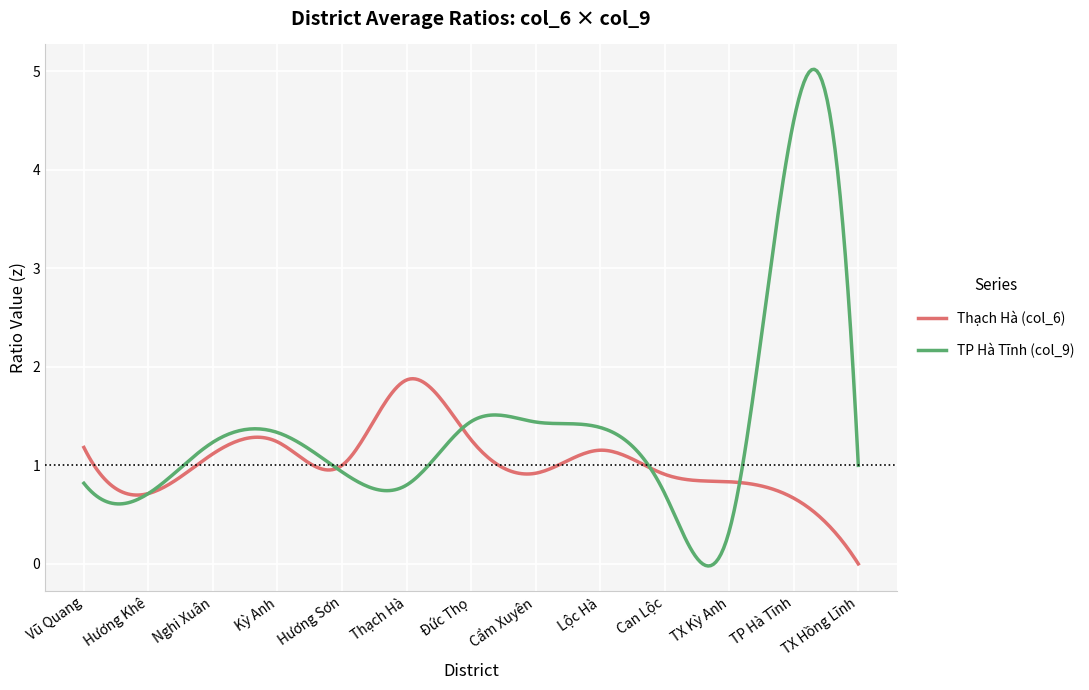

Which series has the widest spread of values?

TP Hà Tĩnh (col_9)